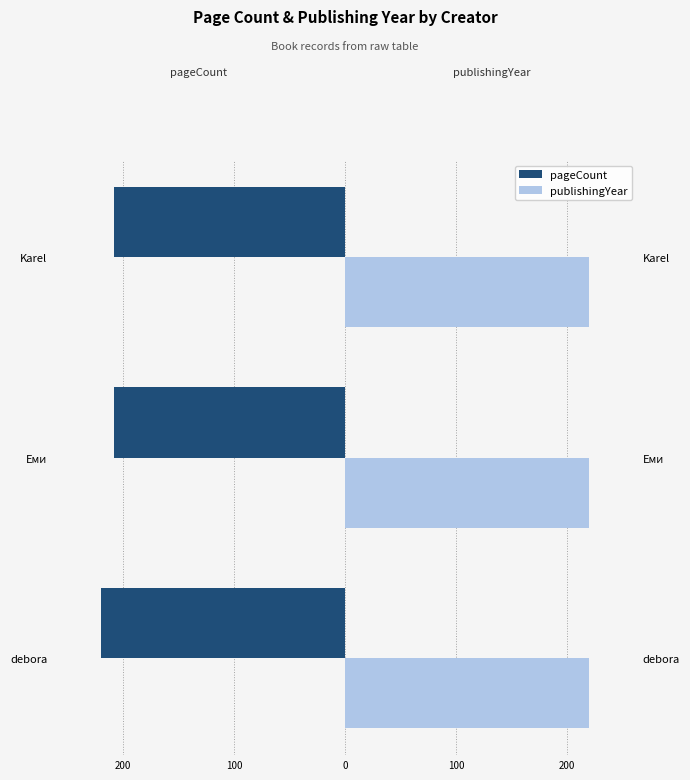

Count the number of categories in the chart.

3